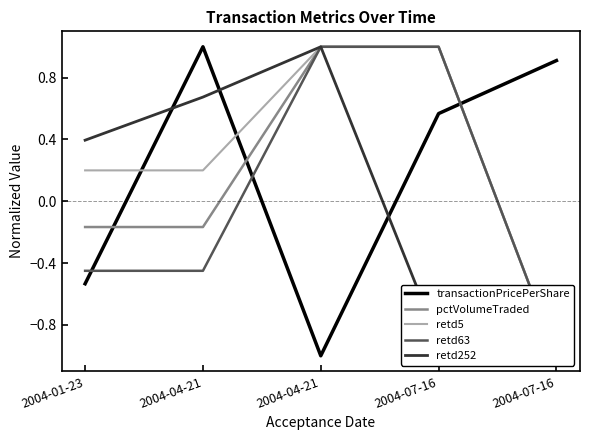

What is the average value of the retd5 series?

0.3